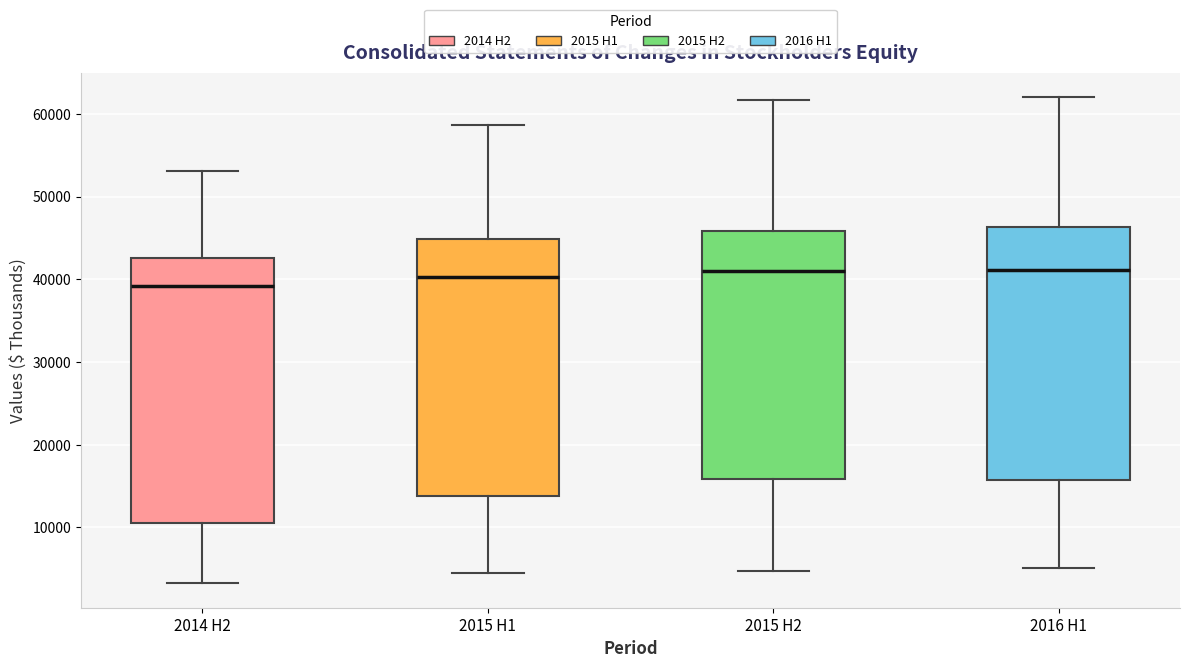

Reading left to right, transcribe this box plot: for each box, give where its median line is, the range the box spans, and where its two whiskers end, as read against the y-axis. The values are not printed on the chart, so give them approximately, as read against the axis.

2014 H2: median 39000, box 11000 to 43000, whiskers 3000 to 53000
2015 H1: median 40000, box 14000 to 45000, whiskers 4000 to 59000
2015 H2: median 41000, box 16000 to 46000, whiskers 5000 to 62000
2016 H1: median 41000, box 16000 to 46000, whiskers 5000 to 62000